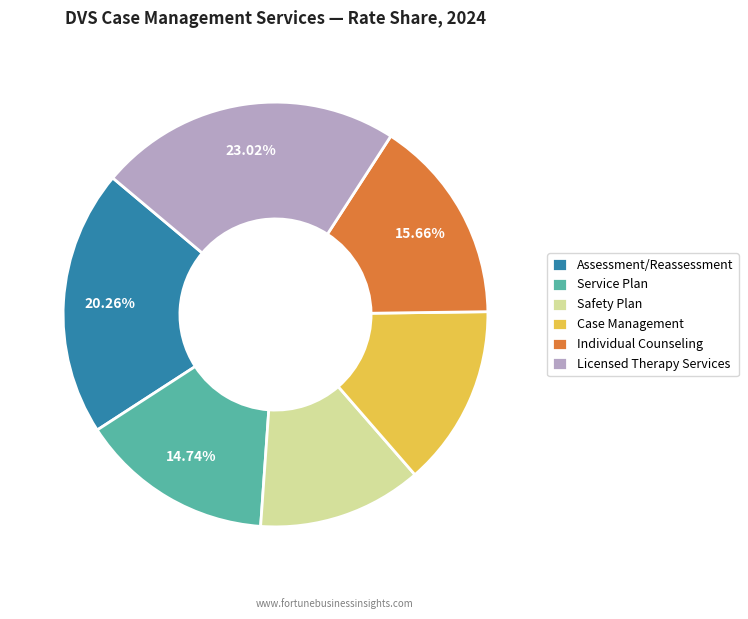

To the nearest percent, what portion does Safety Plan represent?

13%